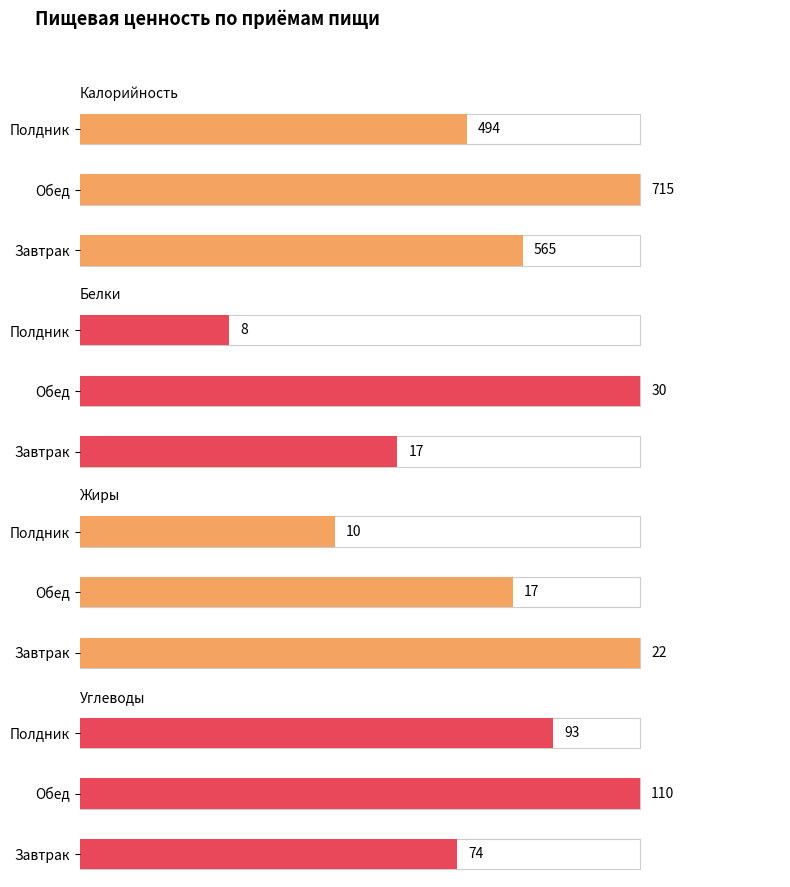

What is the label of the 1st bar from the left?

Завтрак